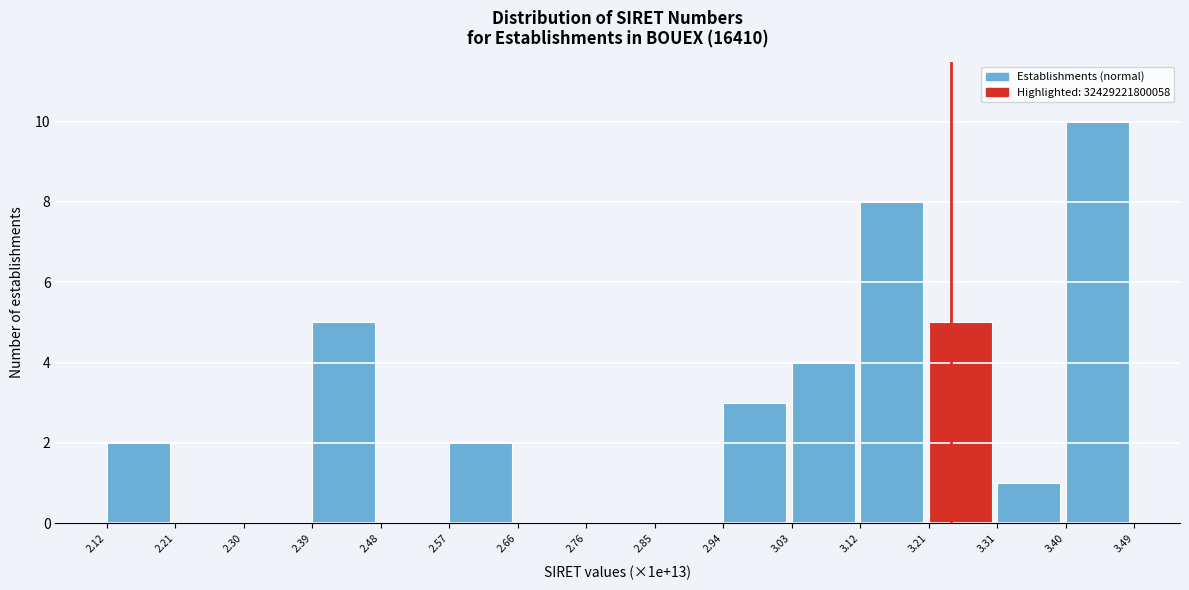

Reading left to right, extract all data points from this chart.

2.12=2	2.21=0	2.30=0	2.39=5	2.48=0	2.57=2	2.66=0	2.76=0	2.85=0	2.94=3	3.03=4	3.12=8	3.21=5	3.31=1	3.40=10